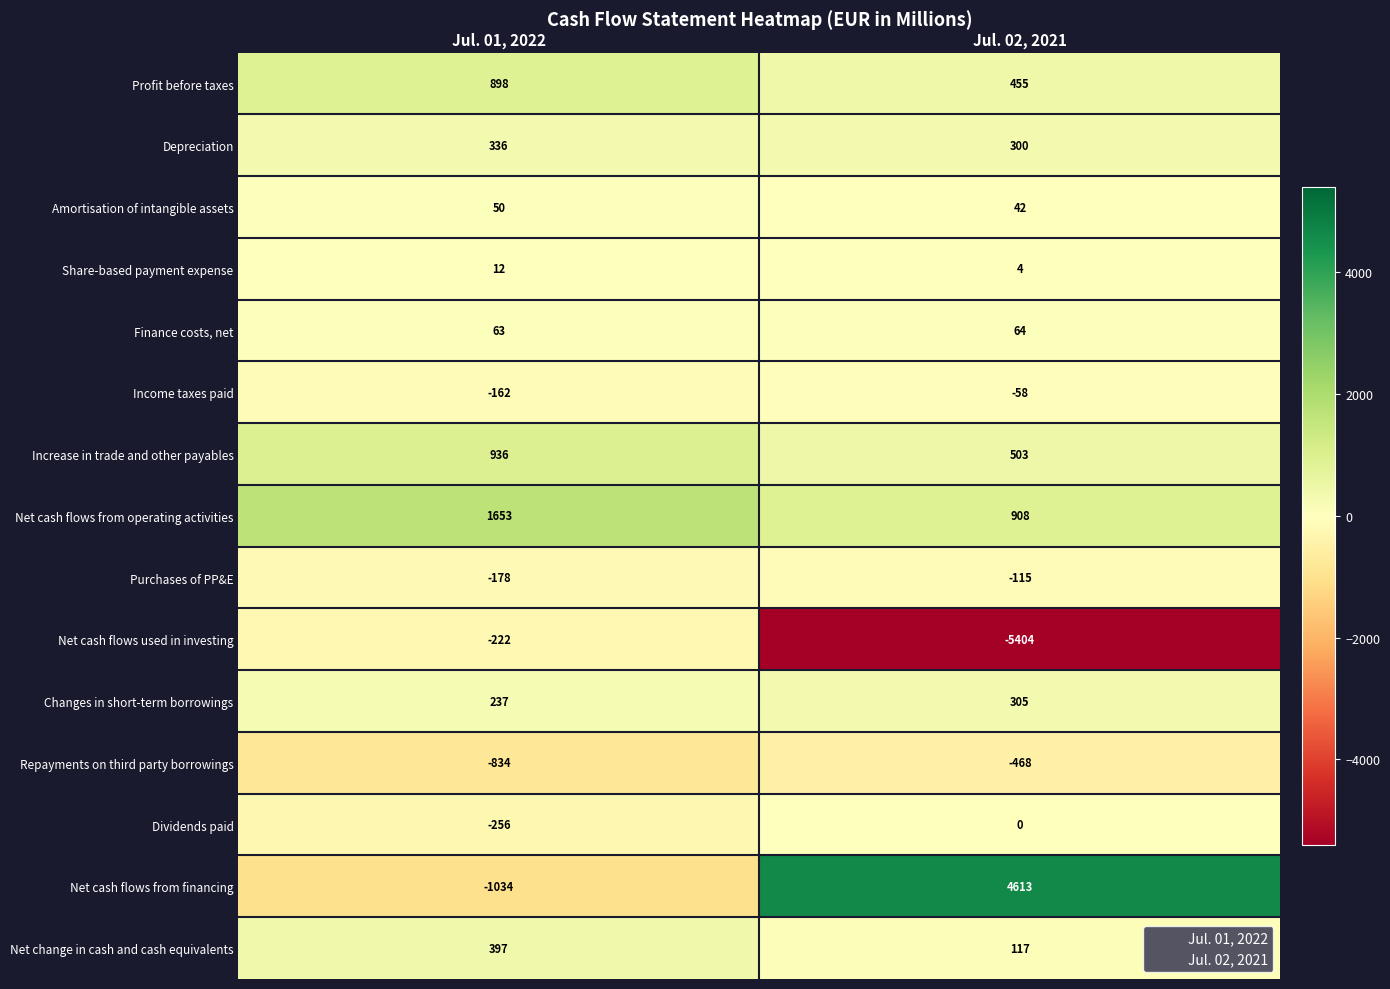

What is the approximate value of Dividends paid at Jul. 01, 2022?

-256